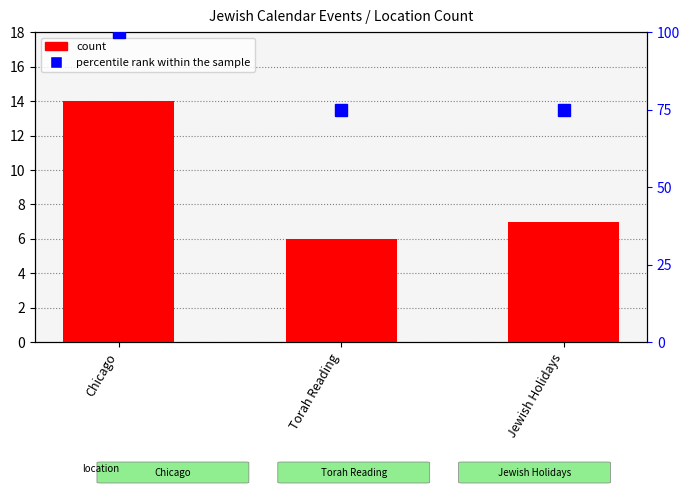

Are the bars horizontal?

No